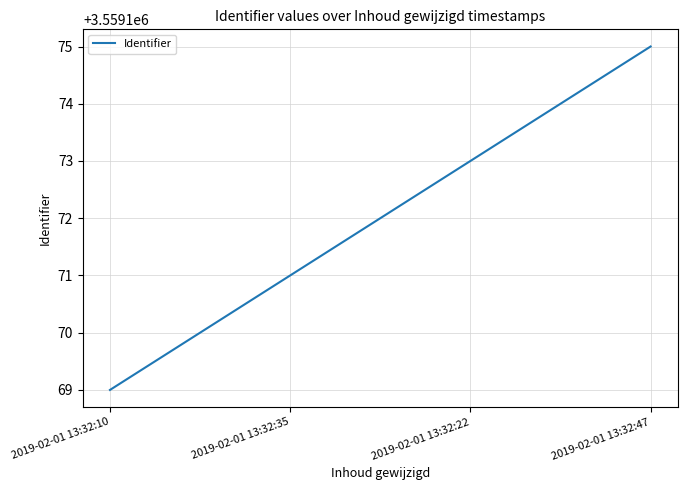

Does the chart have visible grid lines?

Yes